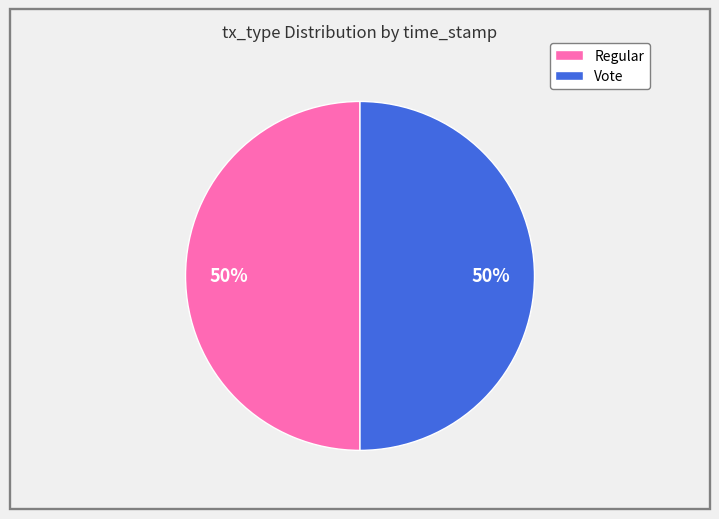

What percentage is the Vote slice, to the nearest percent?

50%